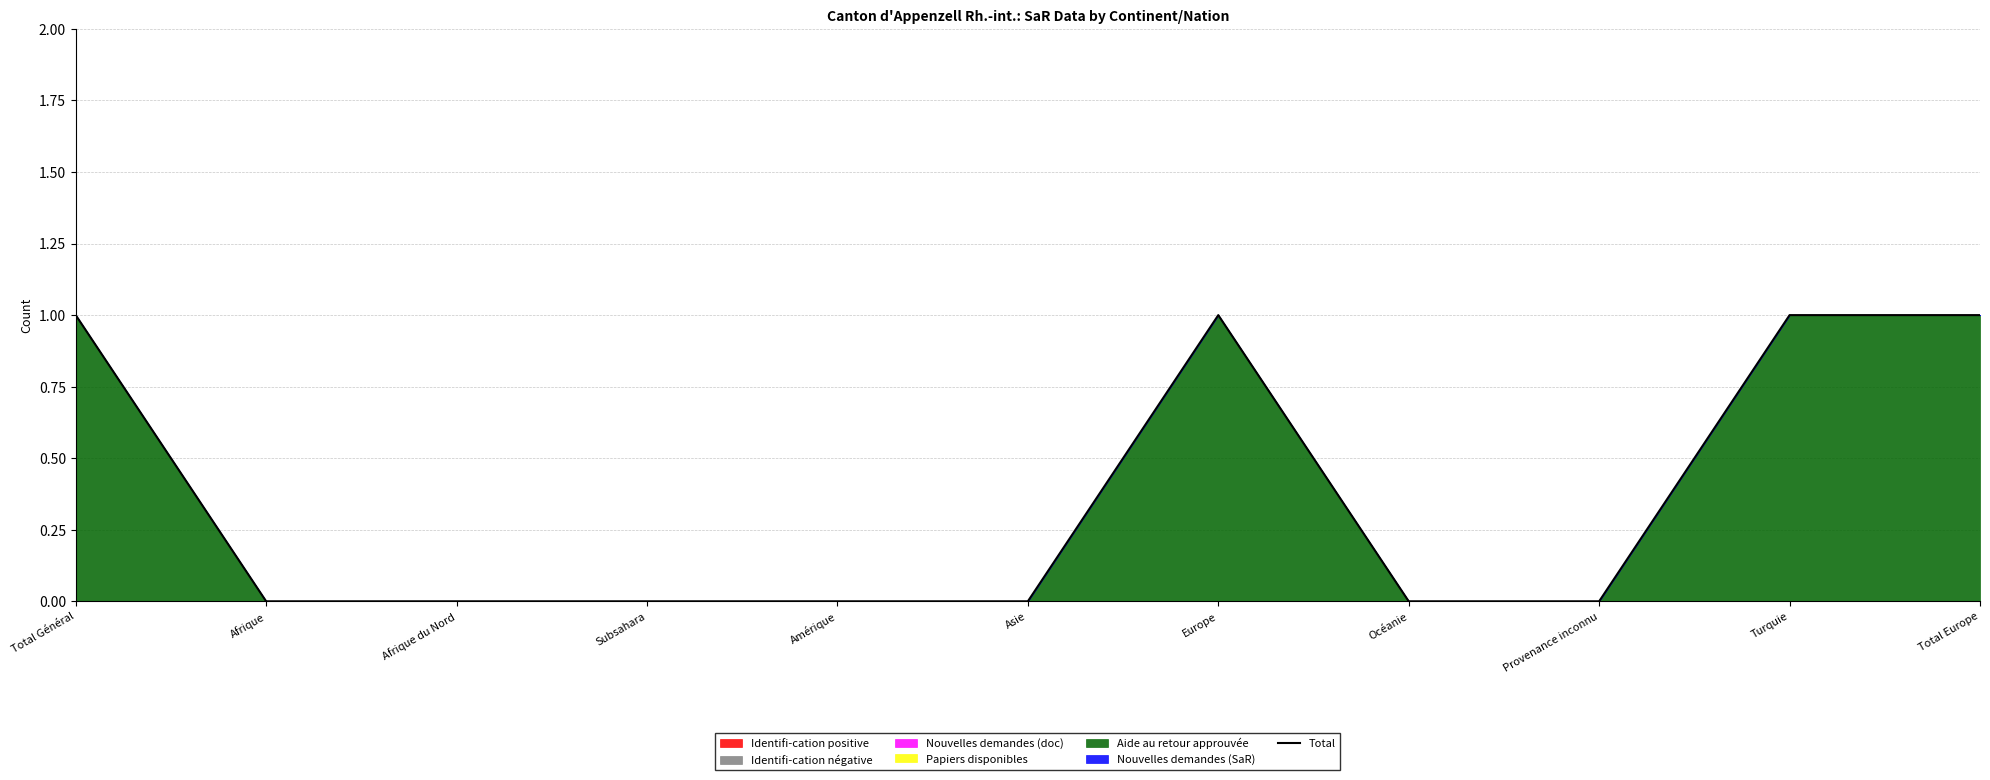

What is the difference between the maximum and minimum values?

1